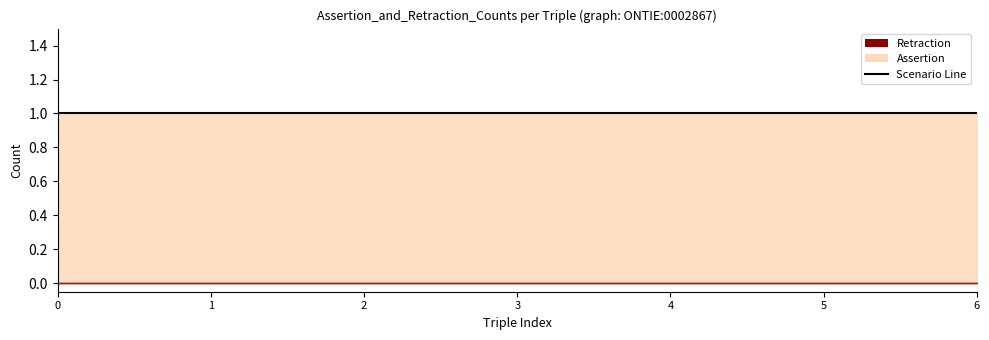

Reading left to right, list all the values displayed in this chart.

assertion: 1	1	1	1	1	1	1
retraction: 0	0	0	0	0	0	0